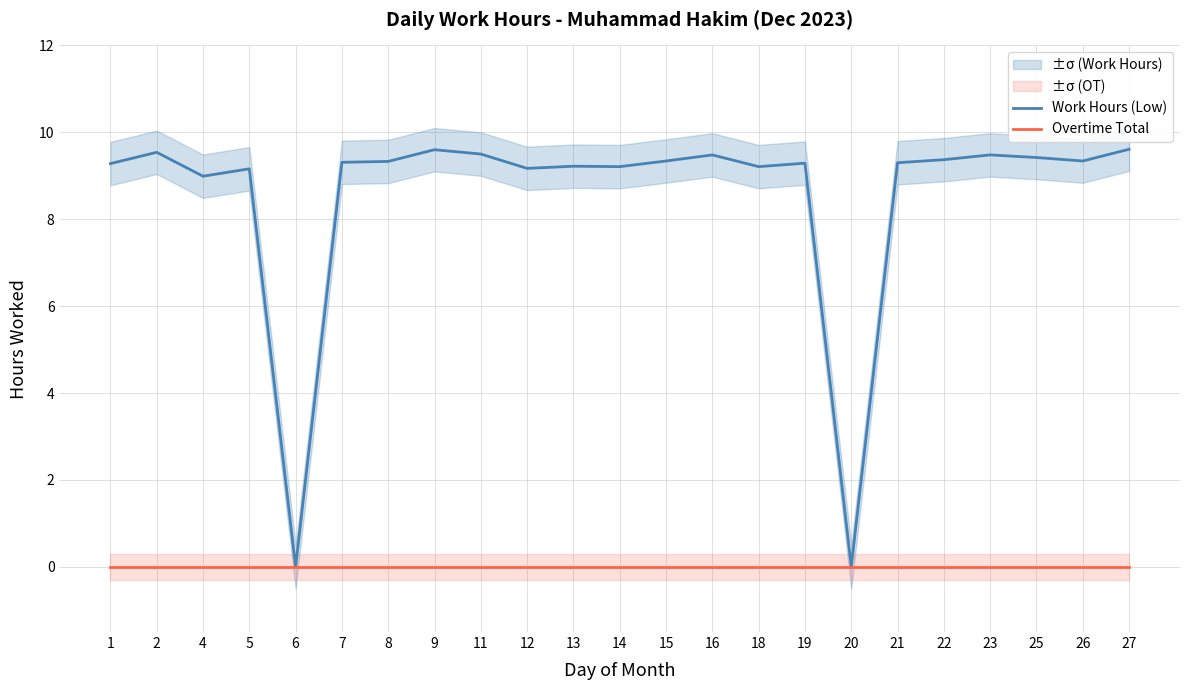

Which label corresponds to the smallest value in the chart?

6